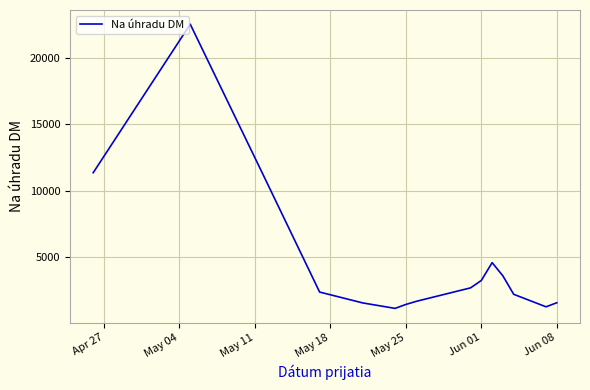

What is the difference between the maximum and minimum values?

21434.5